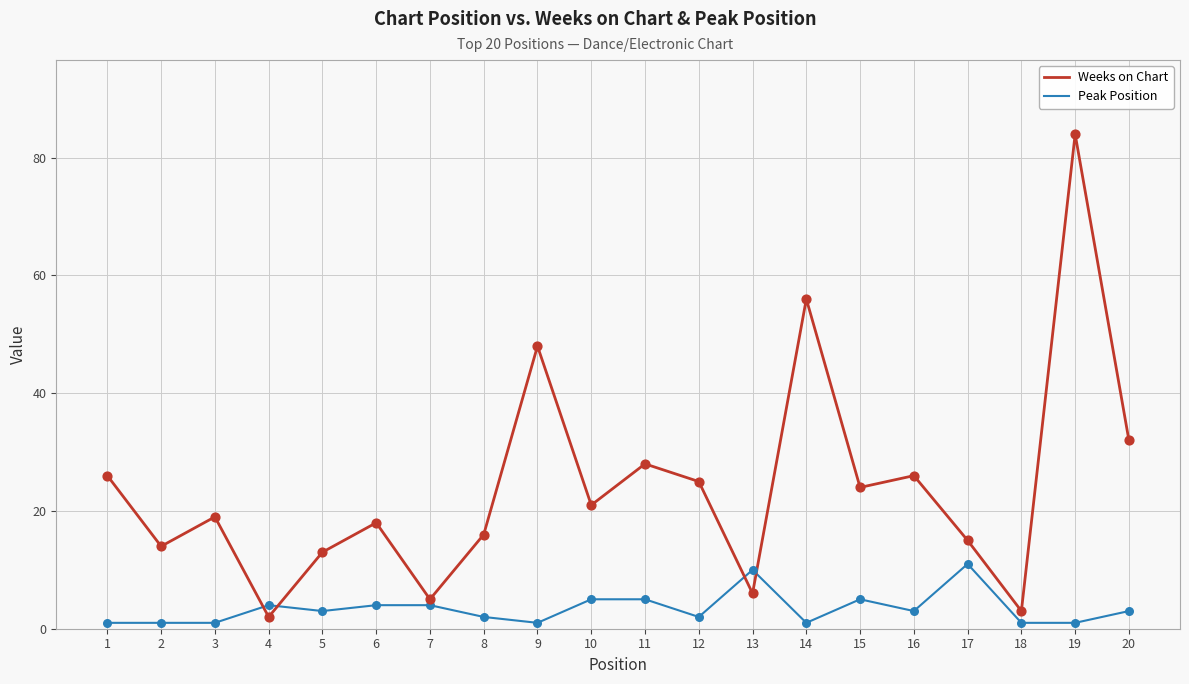

At which category is the sum across all series the highest?

19